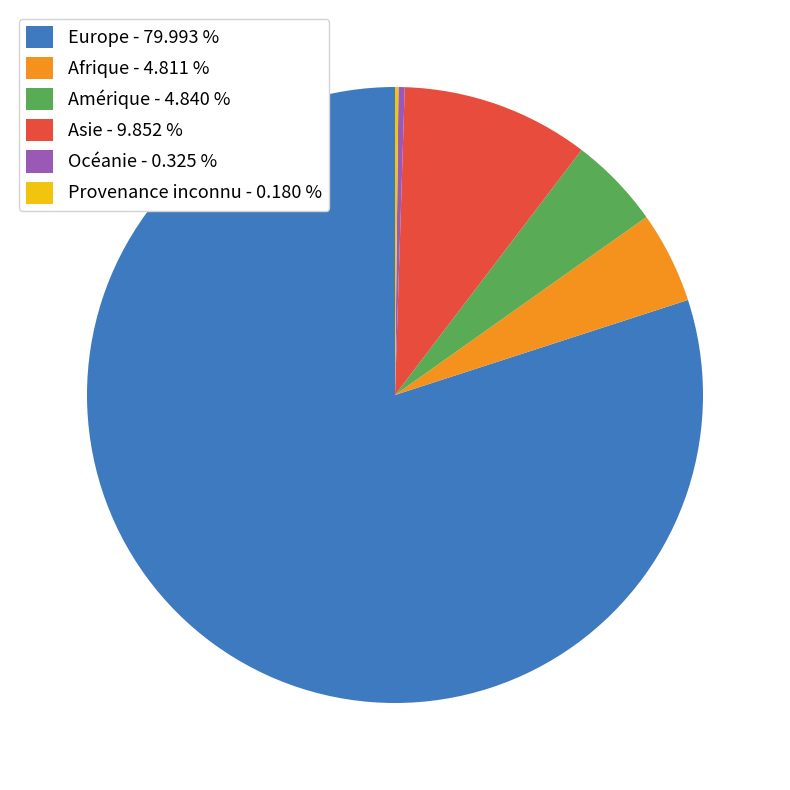

Which has a higher value, Amérique - 4.840 % or Europe - 79.993 %?

Europe - 79.993 %